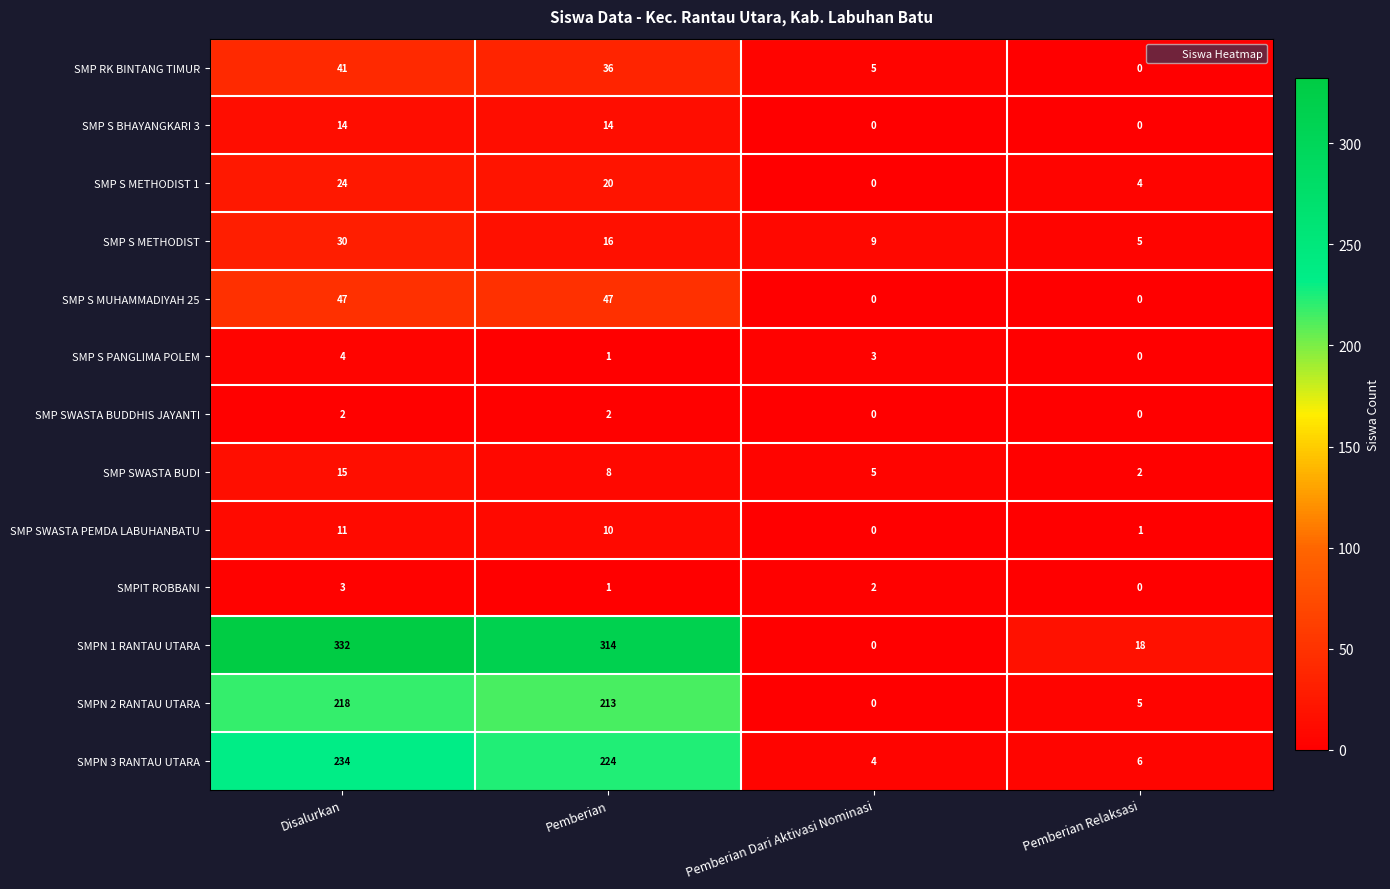

What is the sum of the SMPN 1 RANTAU UTARA values at Pemberian Relaksasi and Pemberian?

332